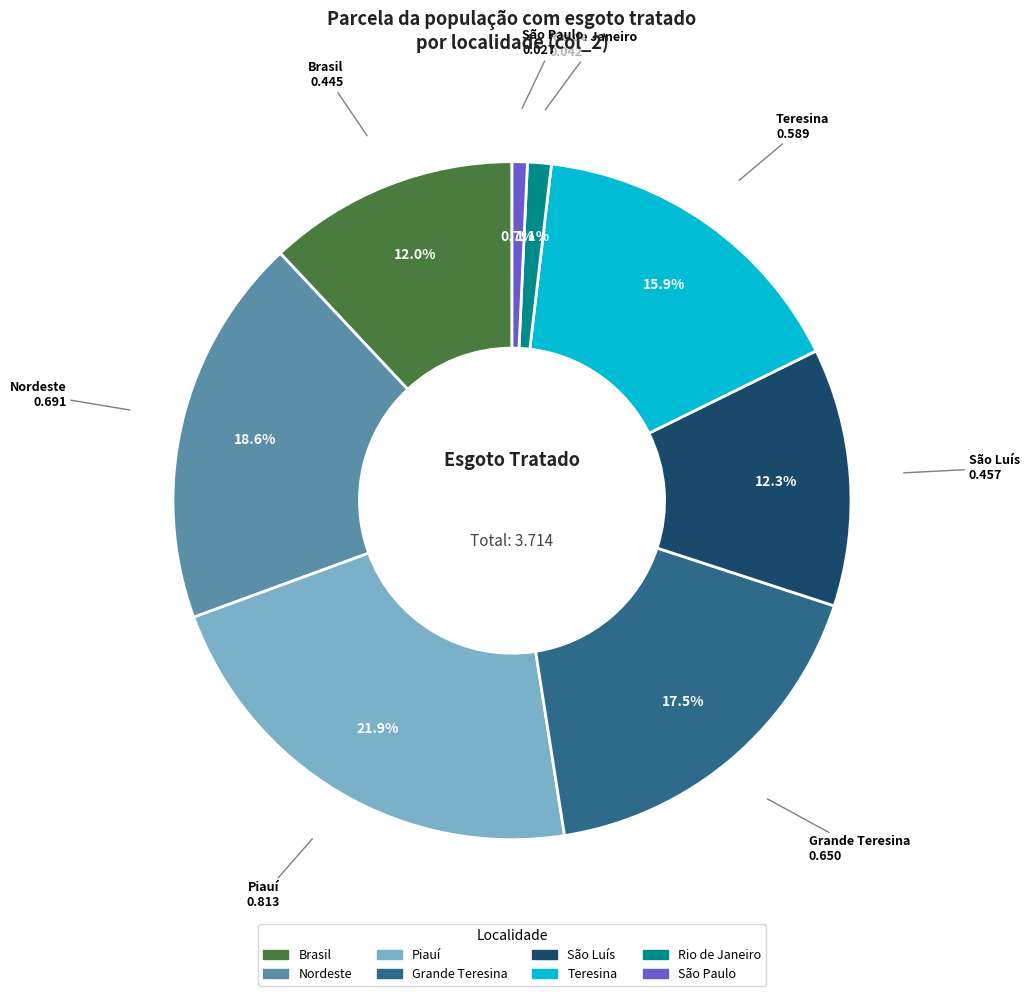

What is the largest slice in the pie chart?

Piauí